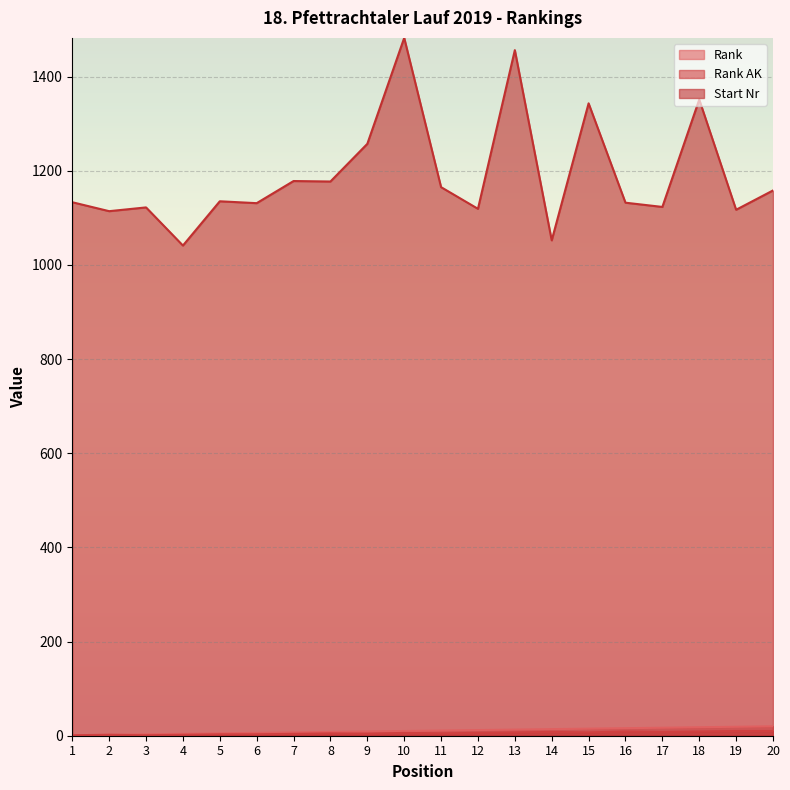

Which series has the widest spread of values?

Start Nr